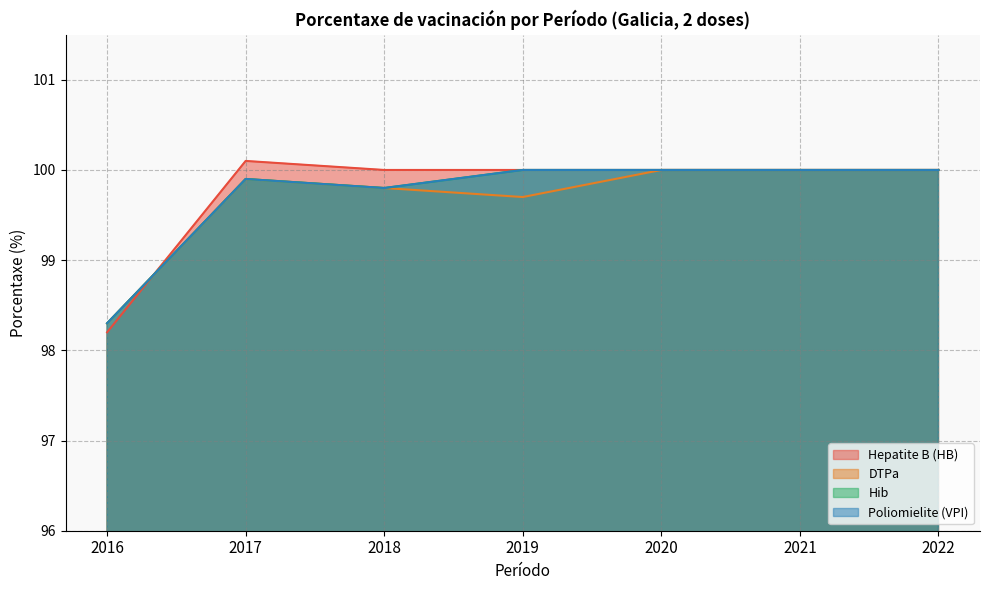

True or false: DTPa has more than 1 interior local peaks.

False